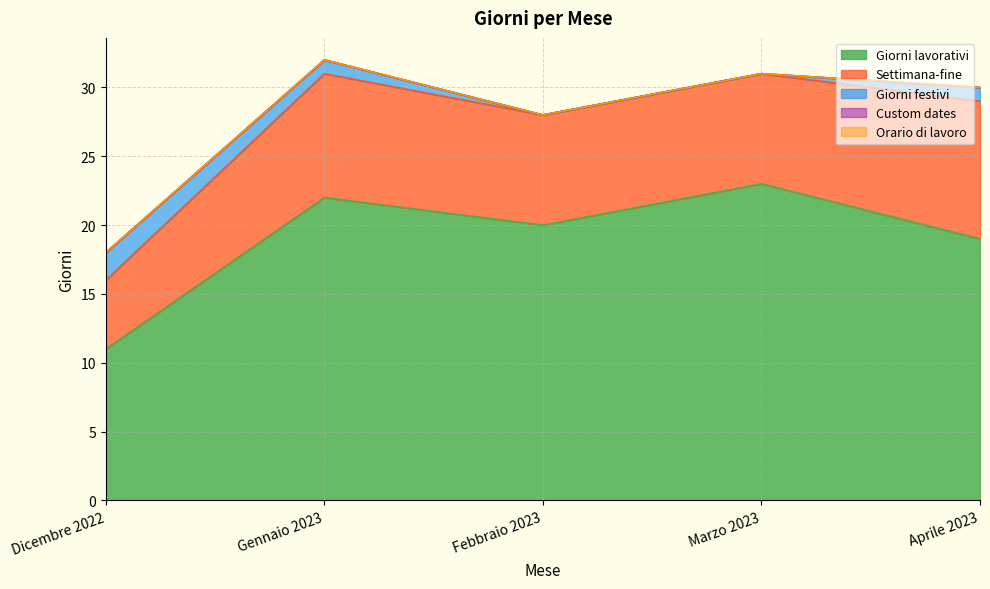

How many categories are shown in the chart?

5